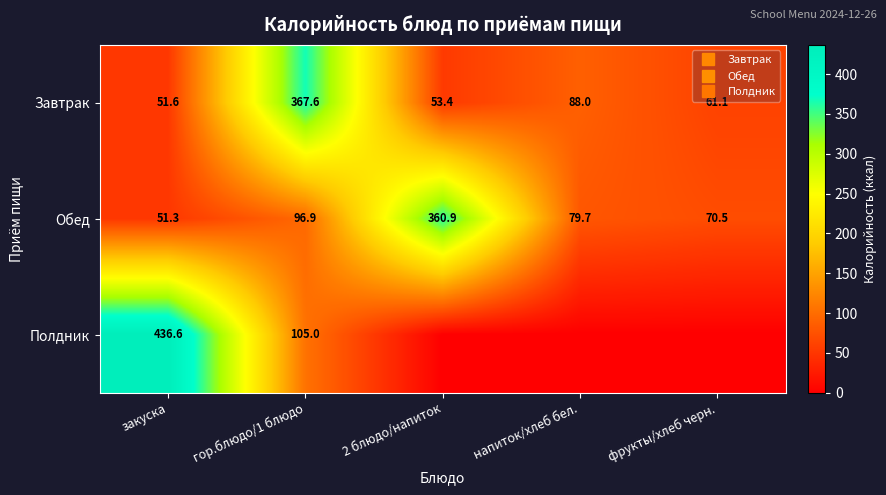

List the labels in order of Обед value, smallest first.

закуска, фрукты/хлеб черн., напиток/хлеб бел., гор.блюдо/1 блюдо, 2 блюдо/напиток